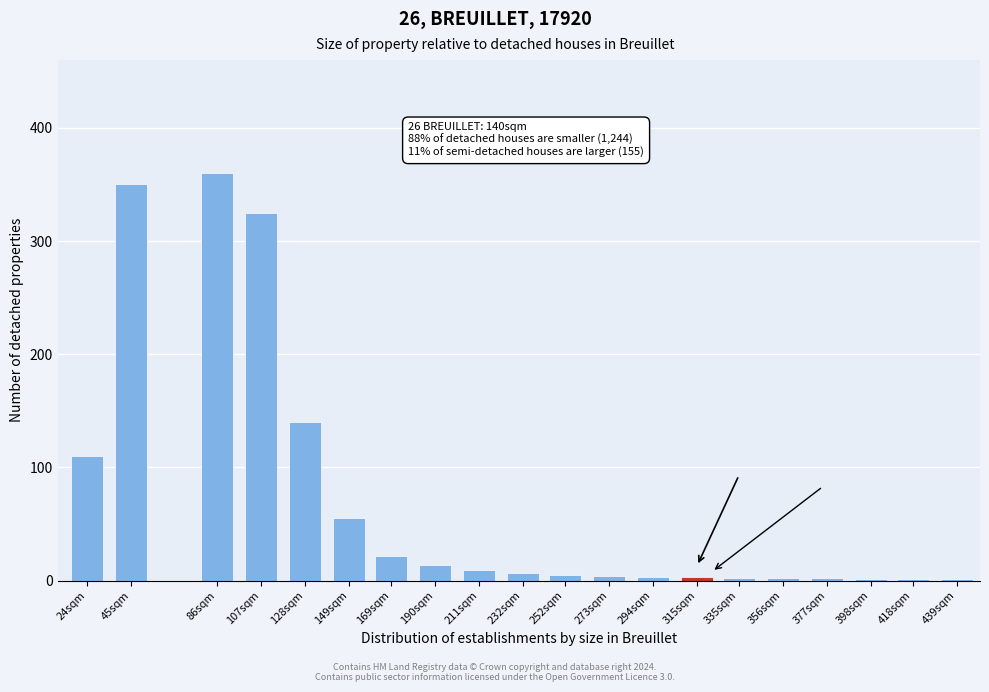

The chart shows a value of 188 at 86sqm. True or false?

False